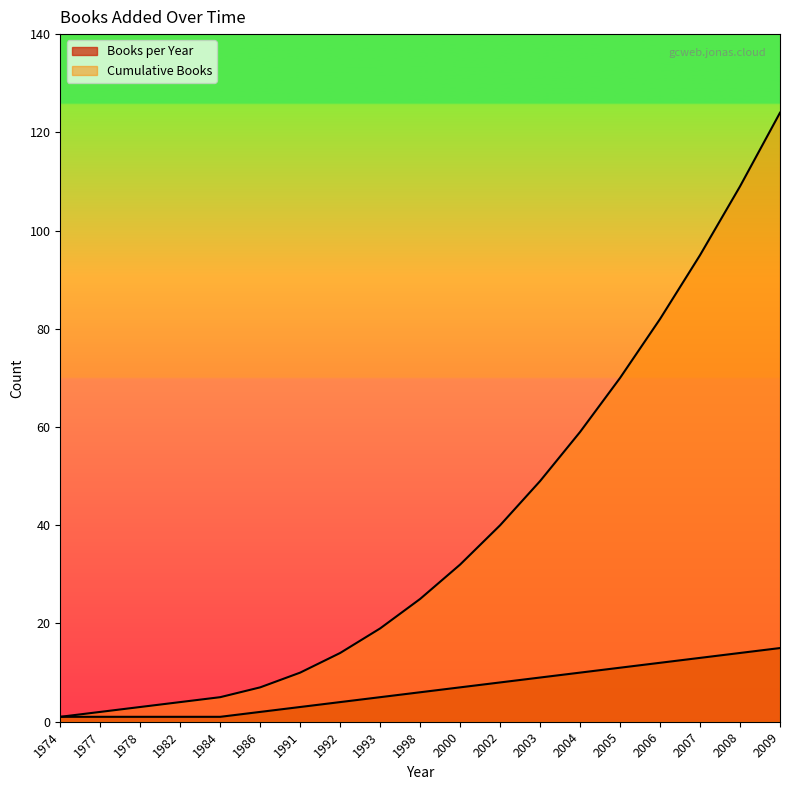

True or false: Cumulative Books and Books per Year cross at least once.

False